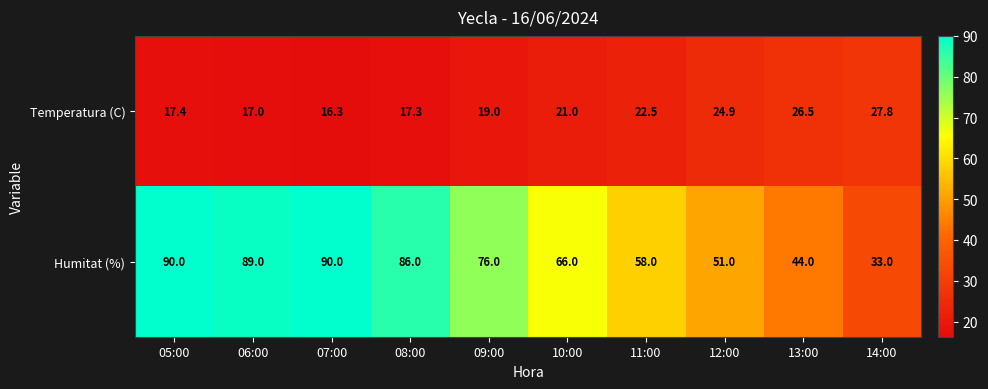

Count the number of categories in the chart.

10